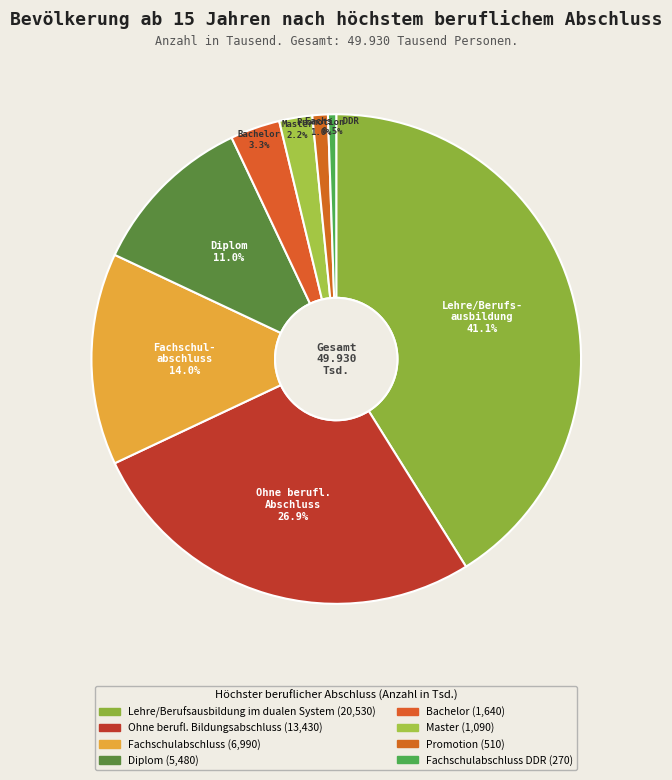

Count the number of slices in the pie.

8